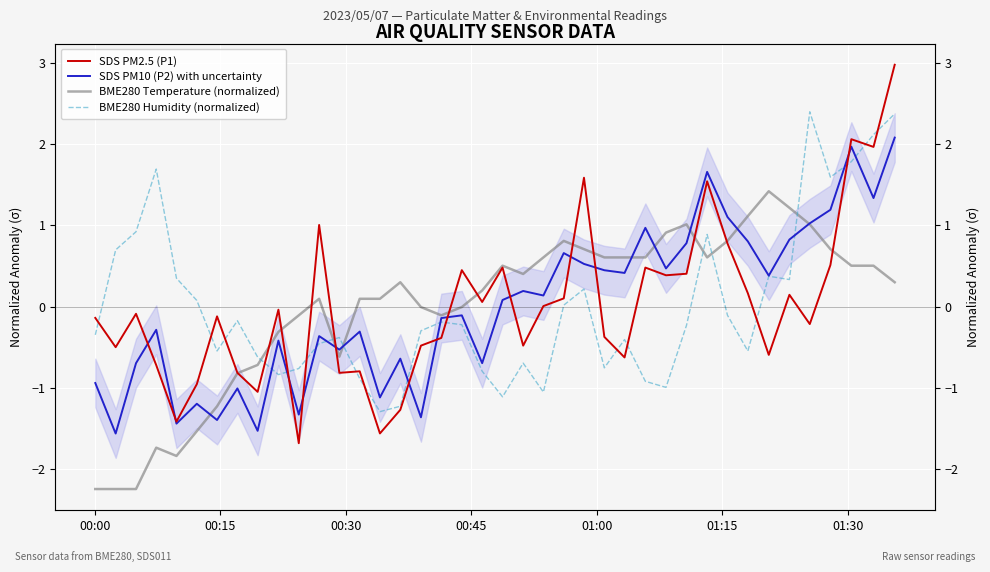

What is the difference between the maximum and second lowest values in the BME280 Temperature (normalized) series?

3.7